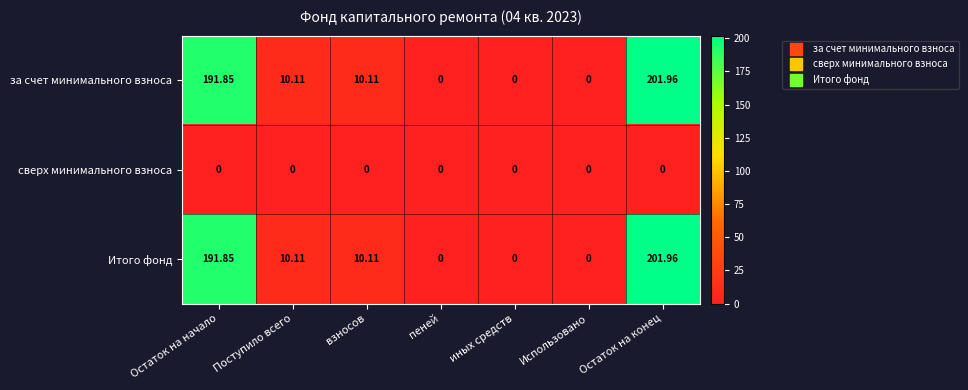

How many categories are shown in the chart?

7